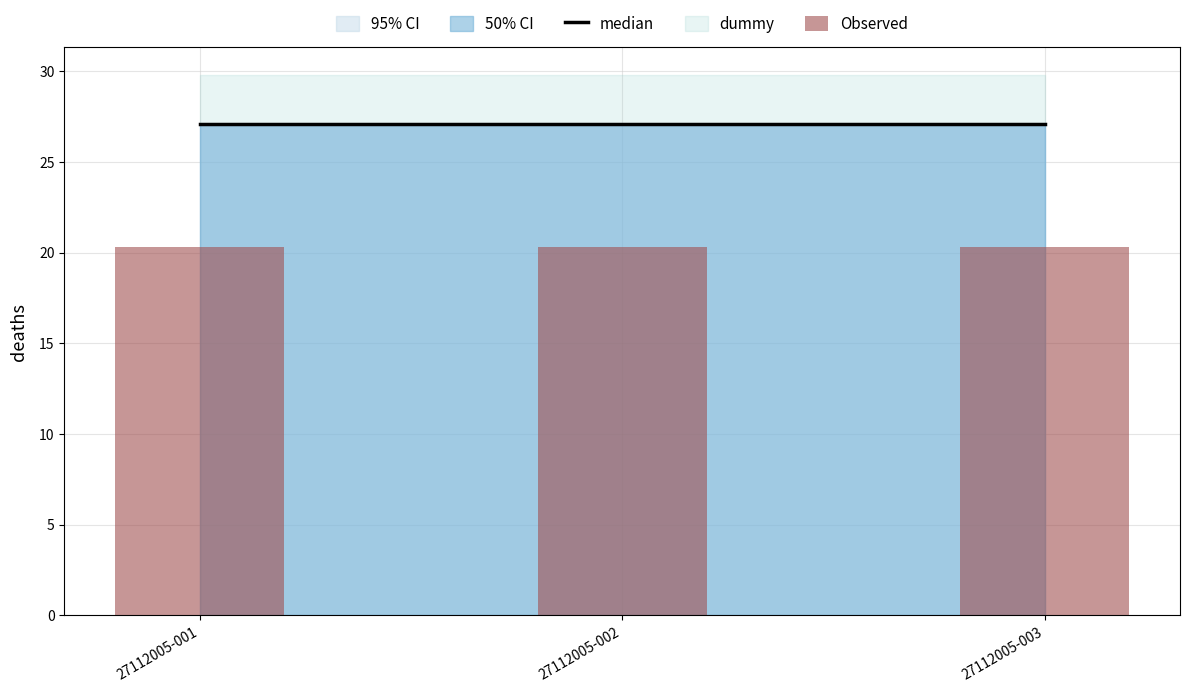

List the series in order of their overall mean, highest first.

median, Observed